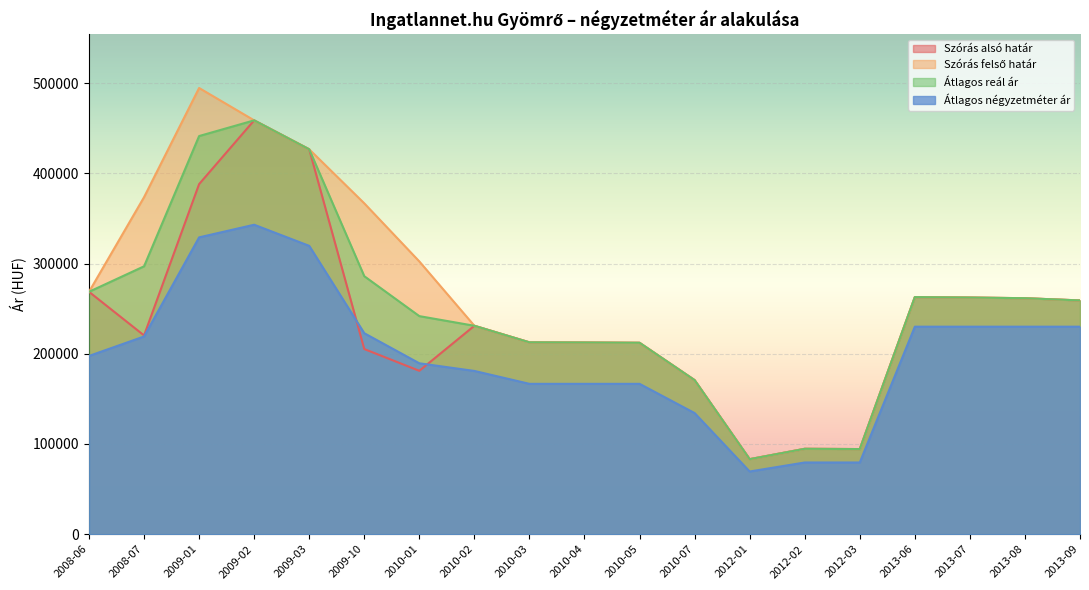

At which label does Átlagos reál ár first exceed 259101?

2008-06